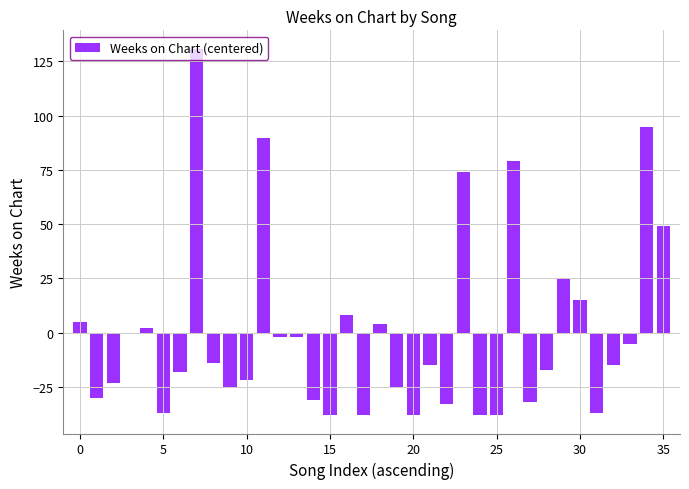

What is the greatest value displayed?

130.9